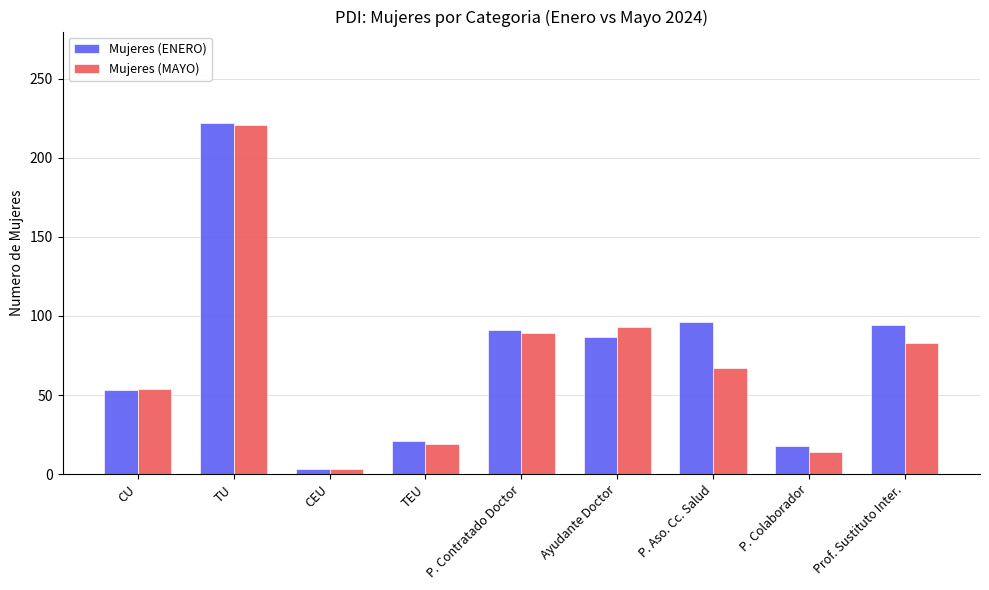

At which category is the sum across all series the highest?

TU